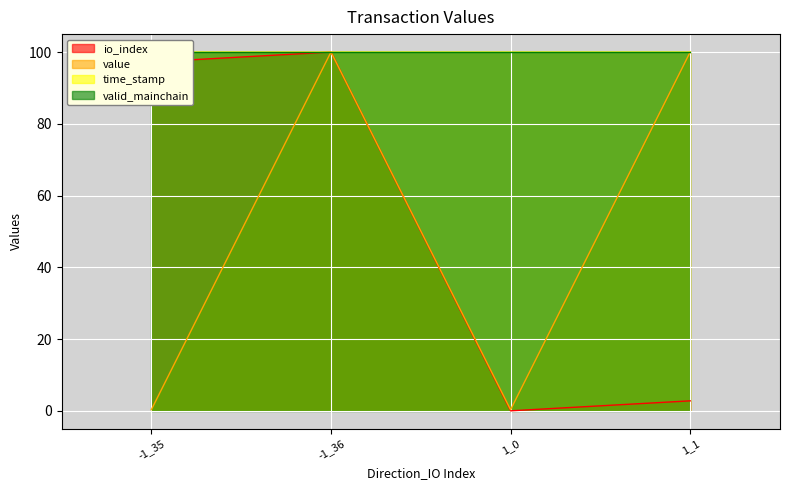

Is it true that io_index equals 100.0 at -1_36?

True